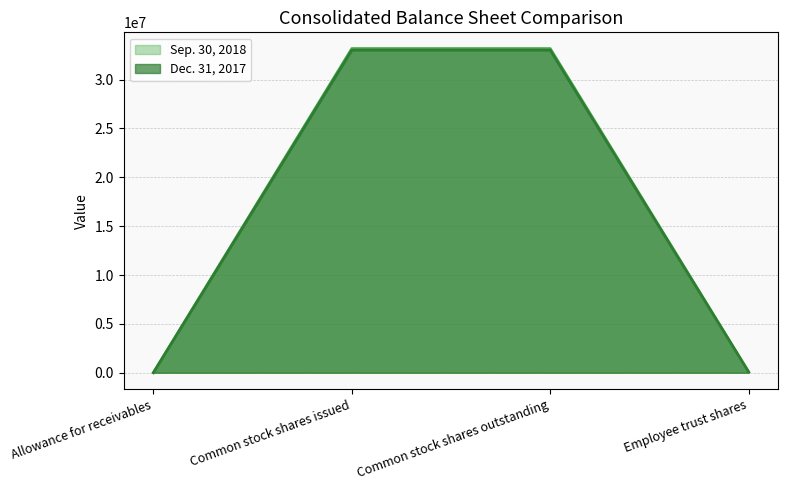

True or false: Dec. 31, 2017 has more than 2 points higher than both neighbors.

False